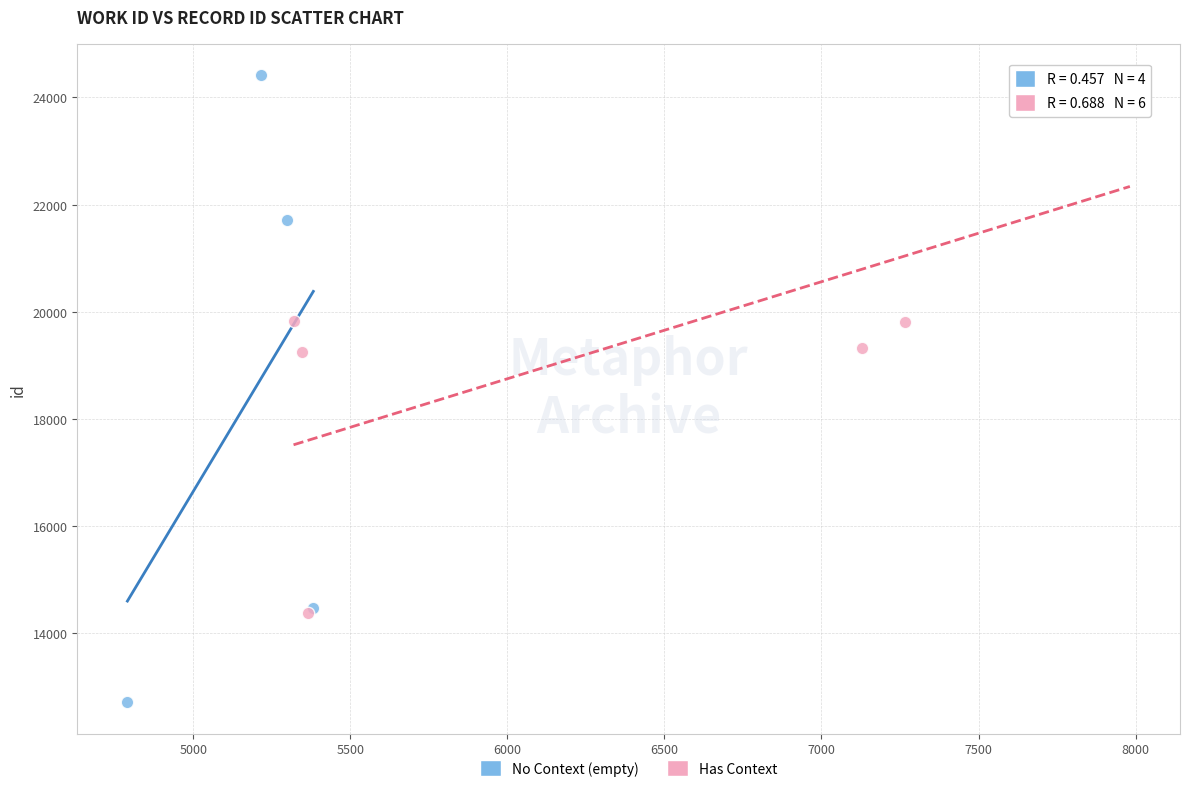

What are all the series names shown in the legend?

No Context (empty), Has Context